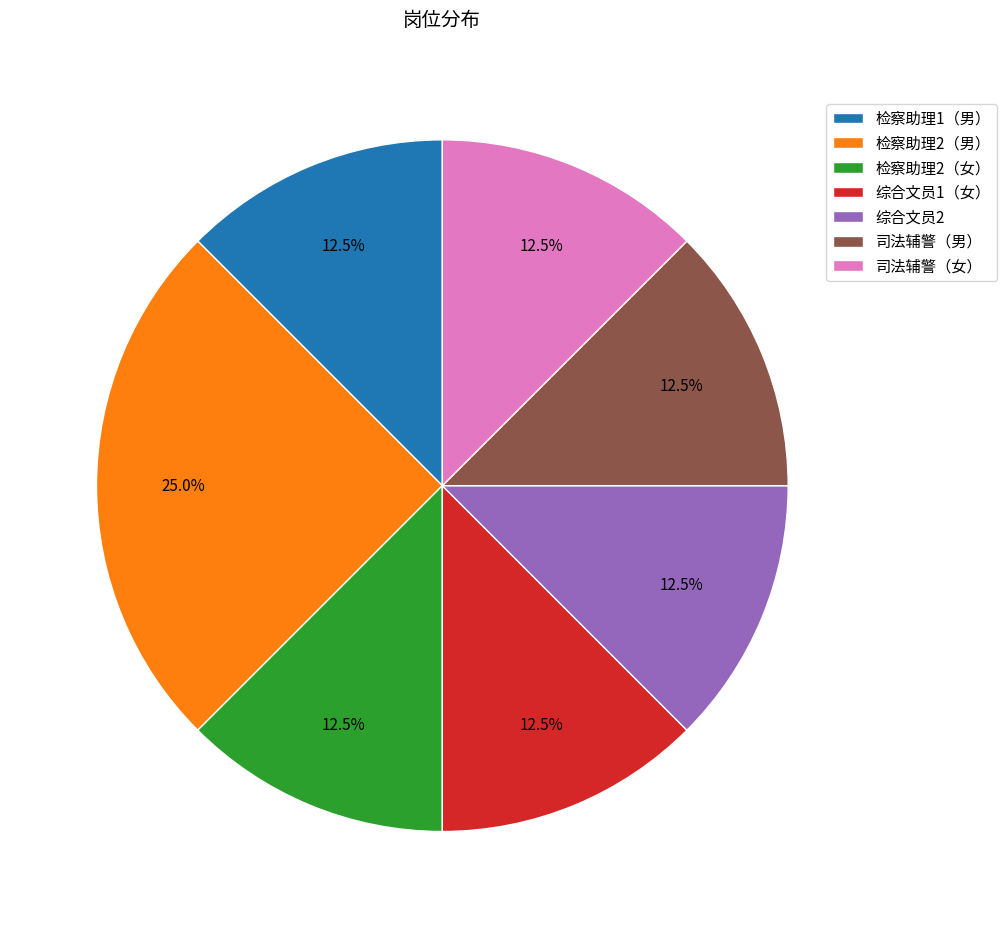

Is there a majority slice in this chart?

No